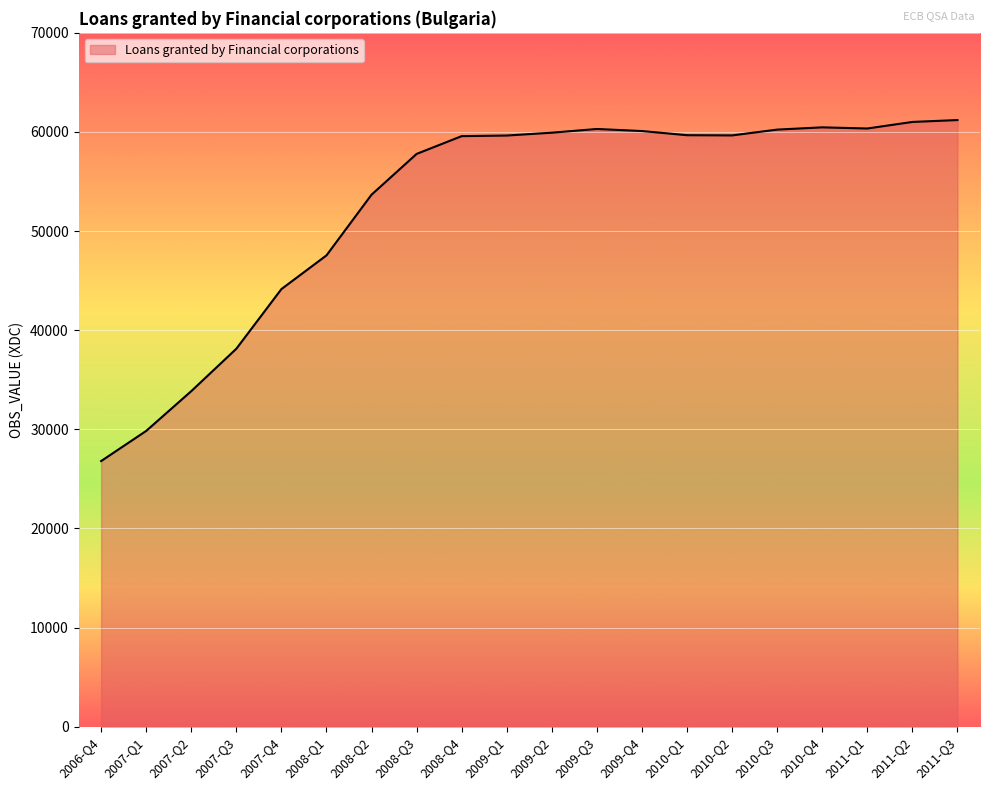

At which category does the chart reach its minimum across all series?

2006-Q4